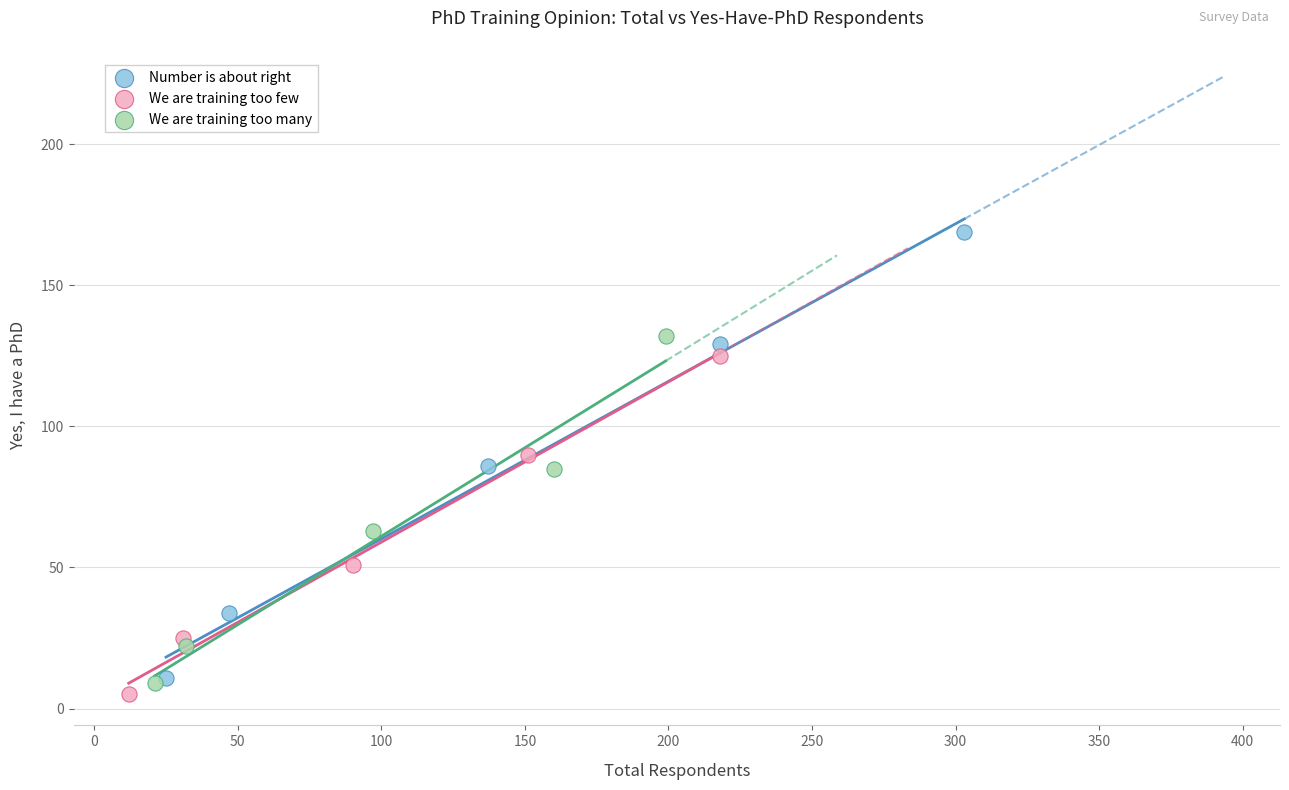

Which series contains the highest Y value?

Number is about right